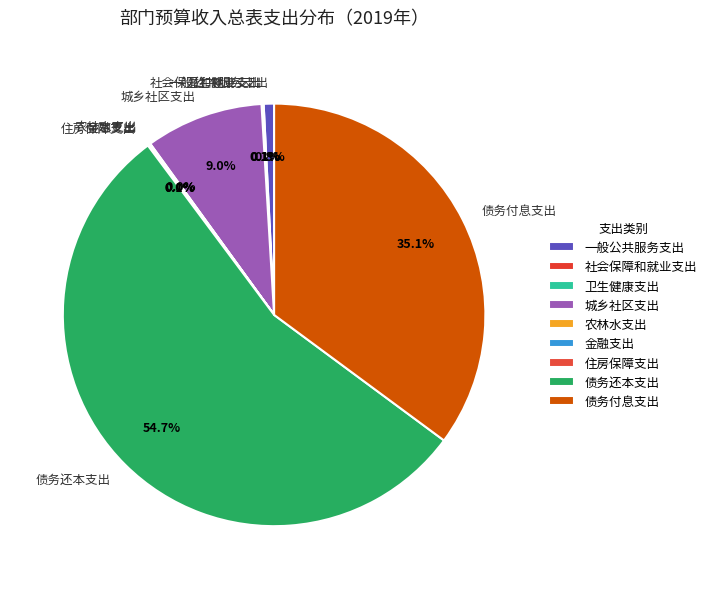

What is the largest slice in the pie chart?

债务还本支出